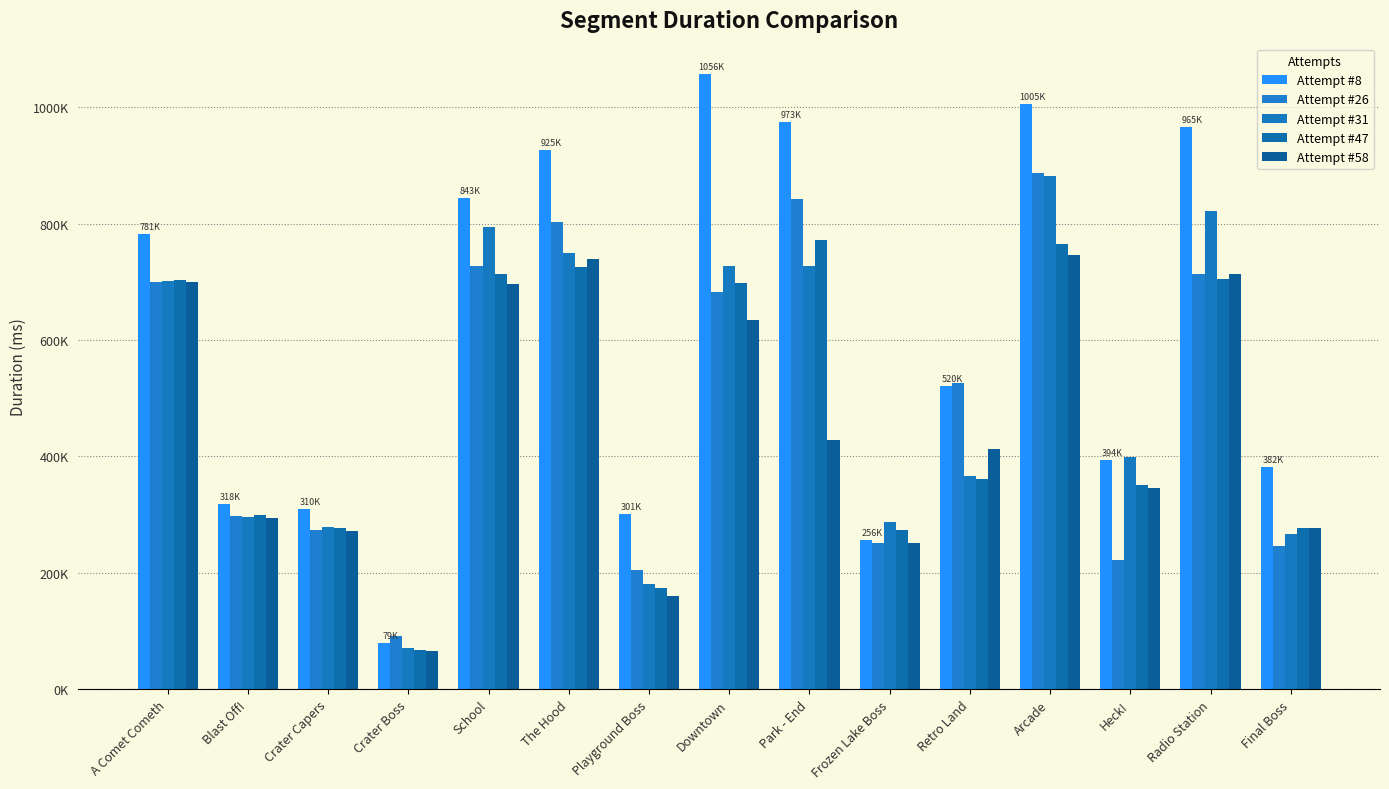

What is the sum of the Attempt #47 values at Retro Land and School?

1075163